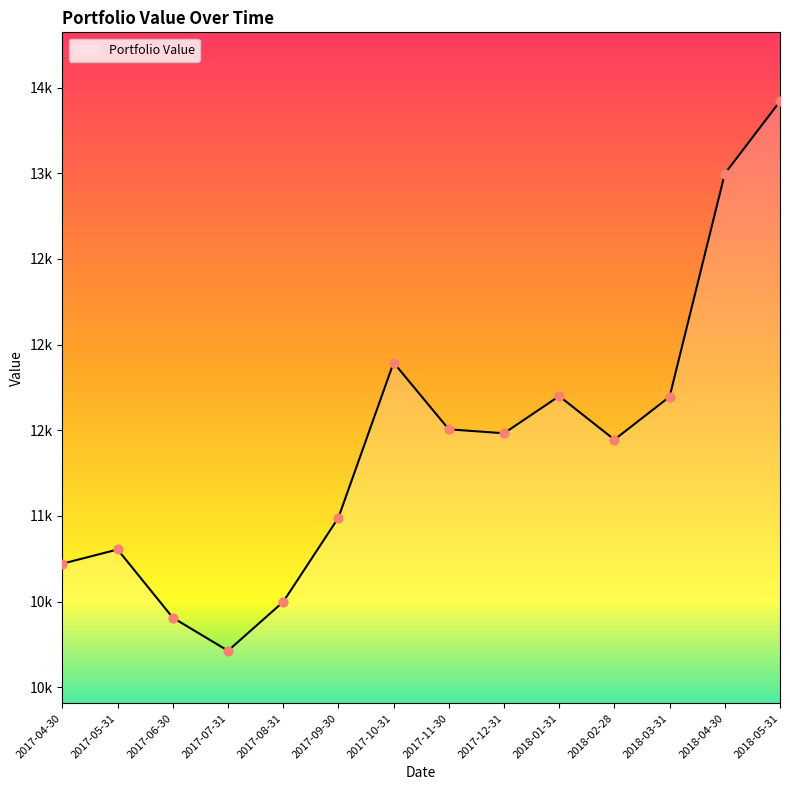

Is this an area chart (filled region under the line)?

Yes